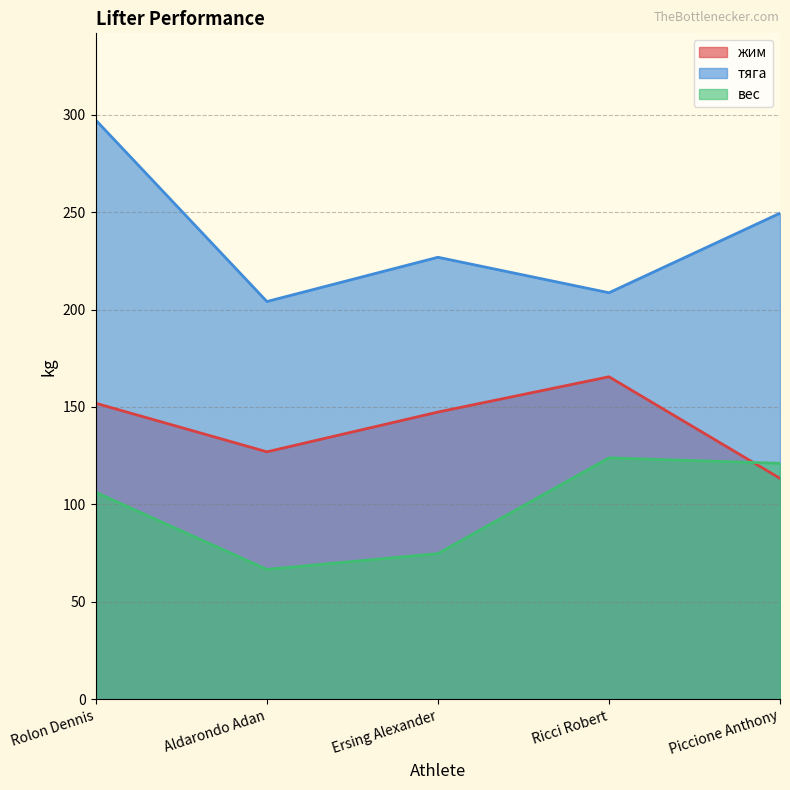

What is the minimum value for вес?

66.7